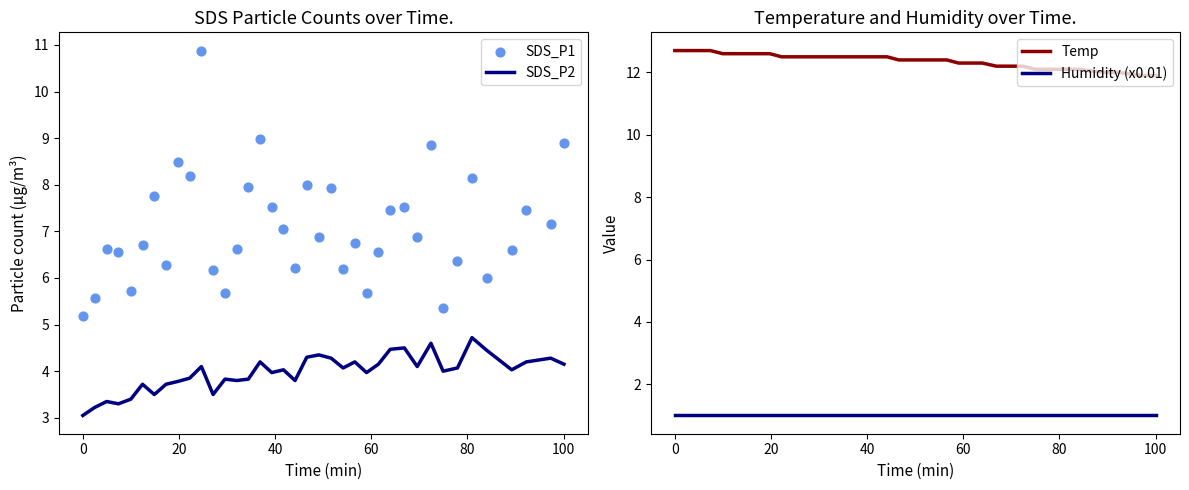

What is the highest value of the SDS_P2 series?

4.7